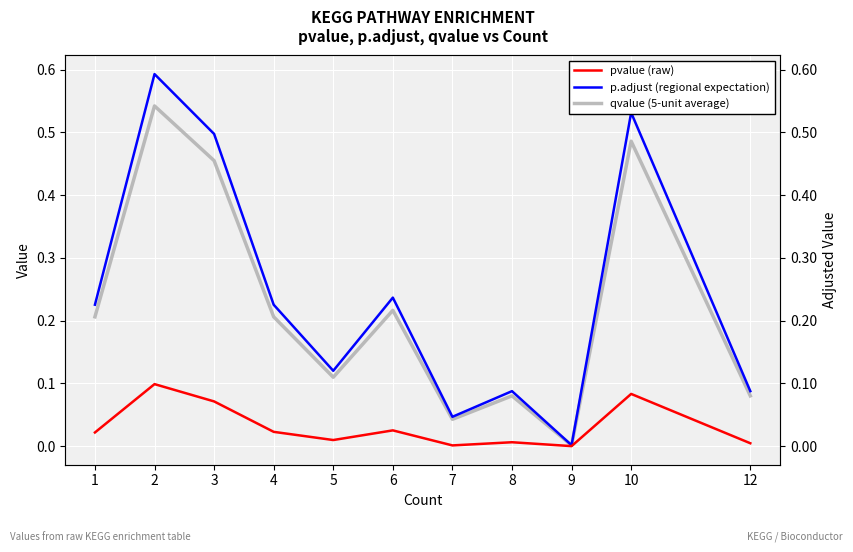

What is the sum of the qvalue (5-unit average) values at 1 and 2?

0.7